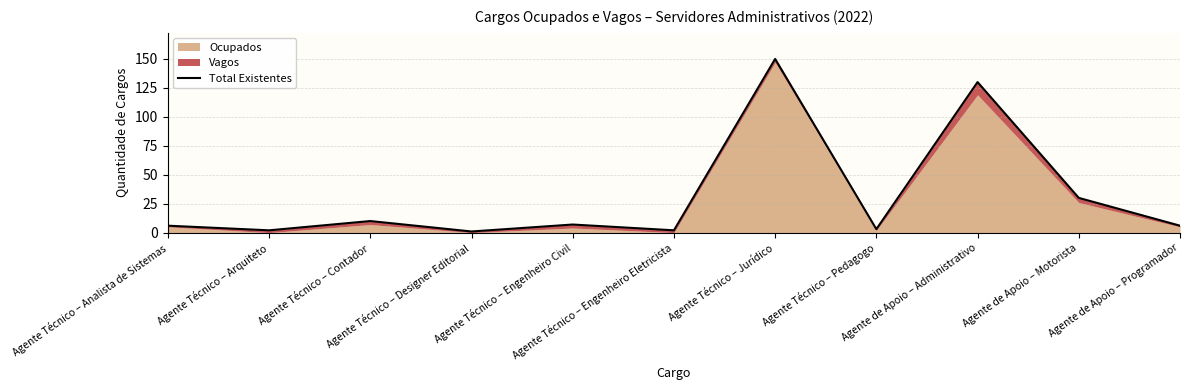

The chart shows a value of 6 at Agente de Apoio – Programador. True or false?

True